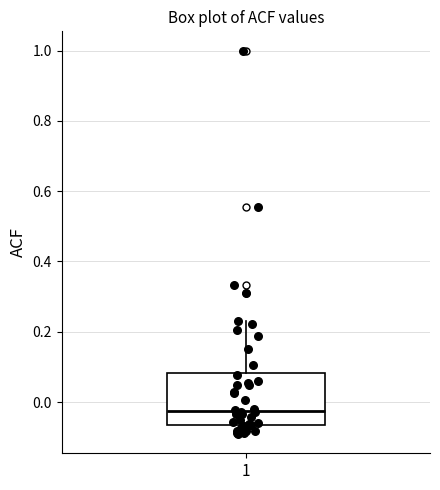

Where is the lower edge of the box at x = 1 on the y-axis? The values are not printed on the chart, so give them approximately, as read against the axis.

-0.06